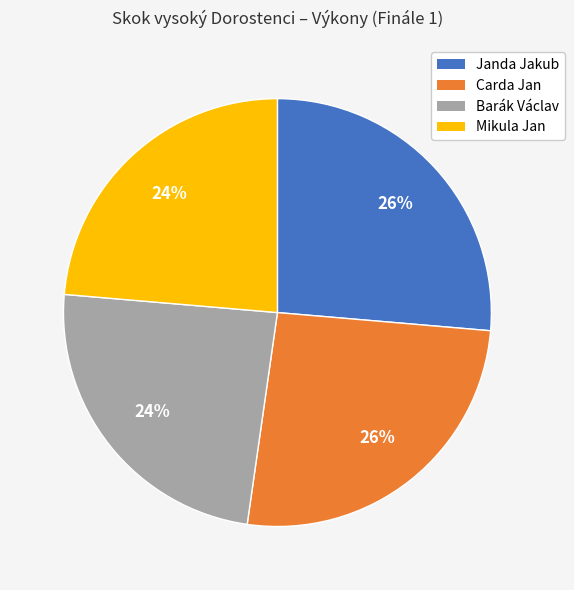

Does Mikula Jan account for over 50% of the chart?

No